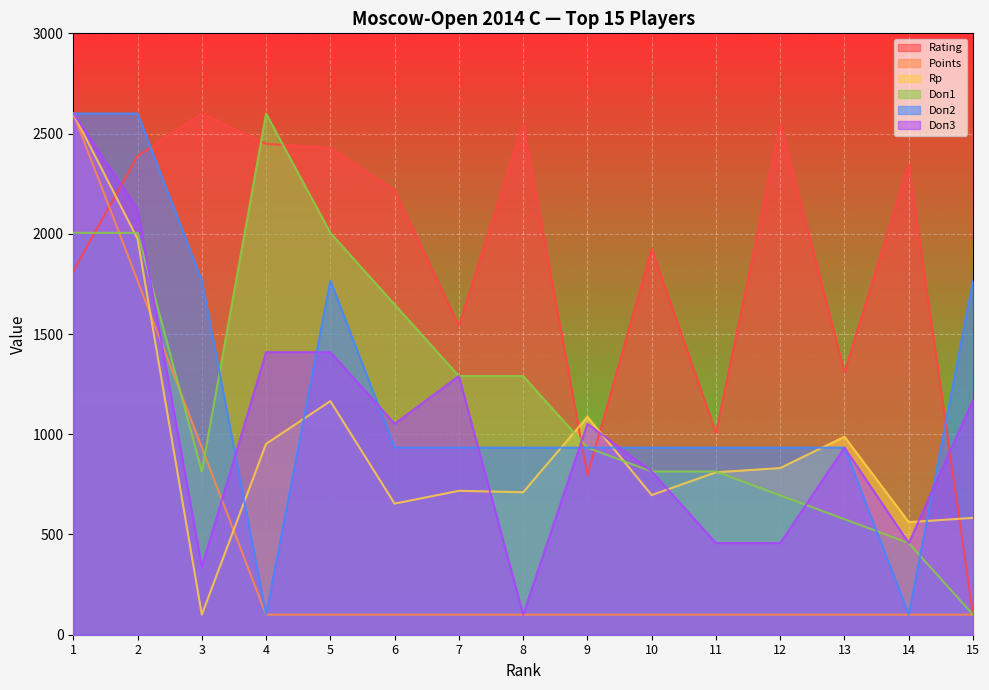

What is the difference between the second highest and minimum values in the Rp series?

1875.0